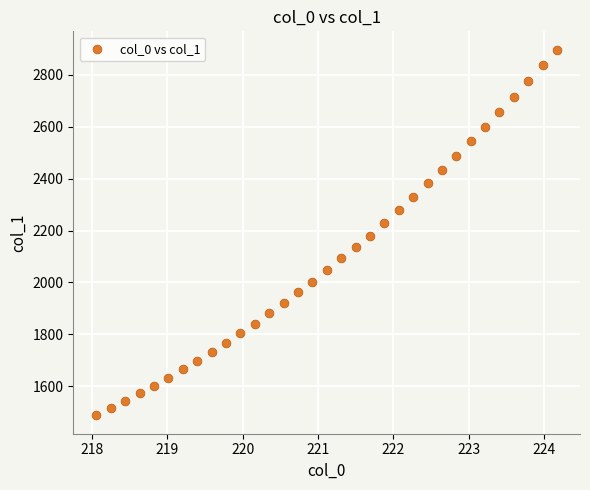

What is the range of X values (max minus min)?

6.1